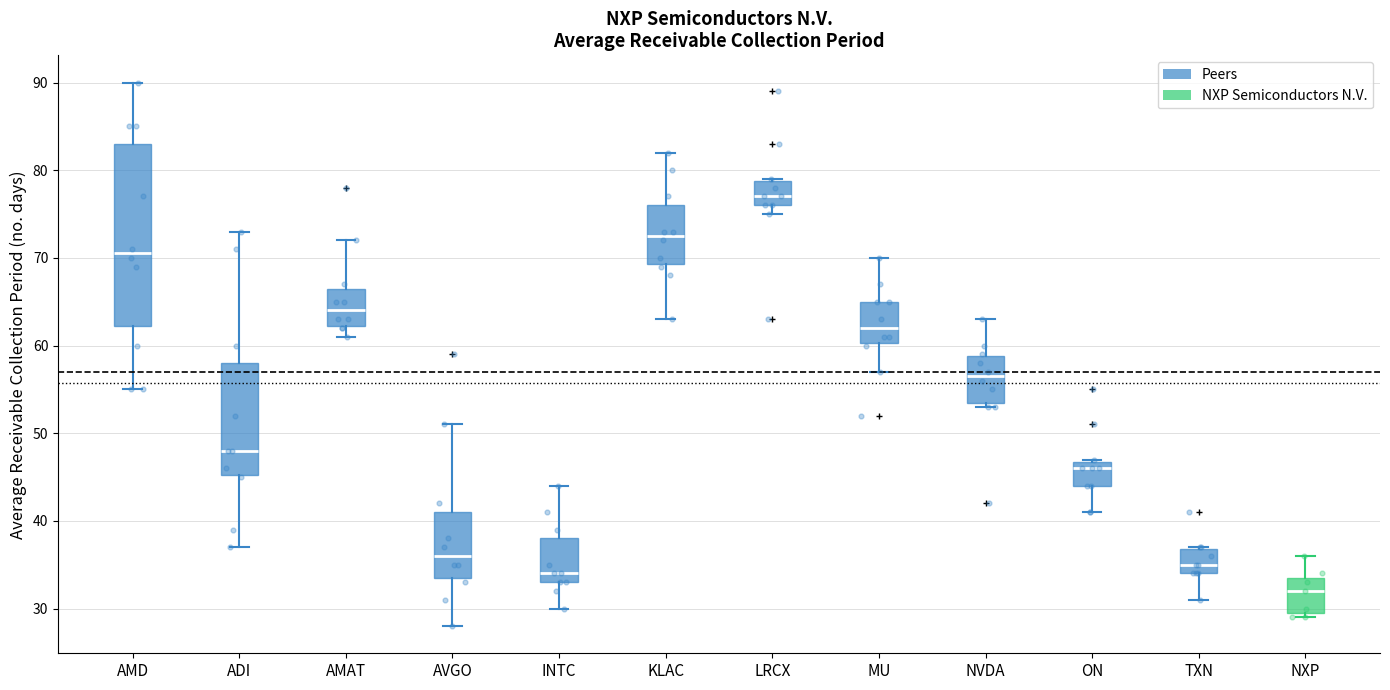

Reading left to right, transcribe this box plot: for each box, give where its median line is, the range the box spans, and where its two whiskers end, as read against the y-axis. The values are not printed on the chart, so give them approximately, as read against the axis.

AMD: median 71, box 62 to 83, whiskers 55 to 90
ADI: median 48, box 45 to 58, whiskers 37 to 73
AMAT: median 64, box 62 to 67, whiskers 61 to 72
AVGO: median 36, box 34 to 41, whiskers 28 to 51
INTC: median 34, box 33 to 38, whiskers 30 to 44
KLAC: median 73, box 69 to 76, whiskers 63 to 82
LRCX: median 77, box 76 to 79, whiskers 75 to 79
MU: median 62, box 60 to 65, whiskers 57 to 70
NVDA: median 57, box 54 to 59, whiskers 53 to 63
ON: median 46, box 44 to 47, whiskers 41 to 47
TXN: median 35, box 34 to 37, whiskers 31 to 37
NXP: median 32, box 30 to 34, whiskers 29 to 36